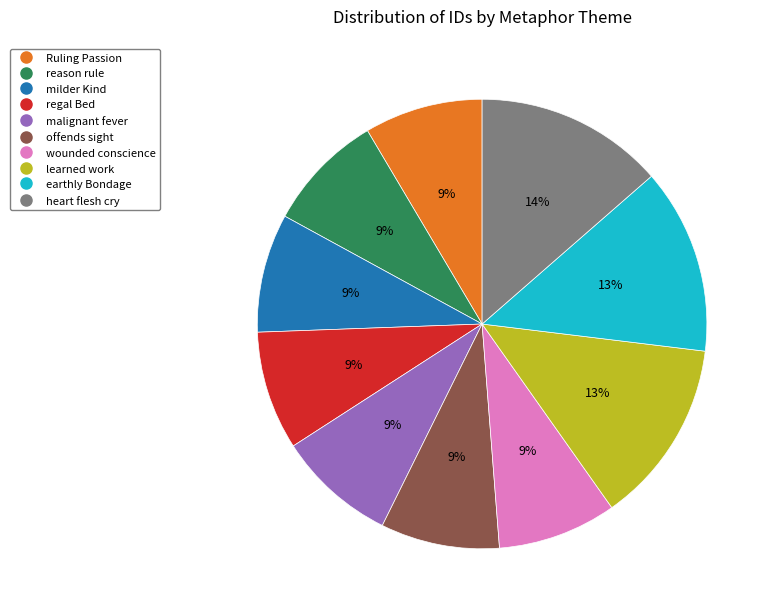

What percentage is the milder Kind slice, to the nearest percent?

9%